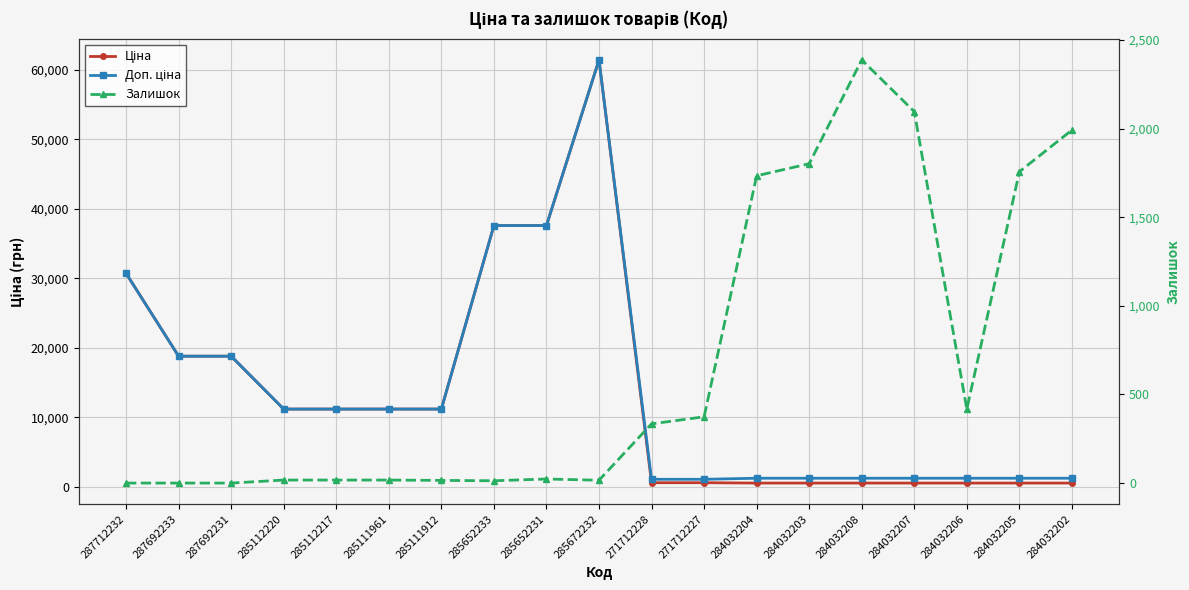

True or false: Ціна and Доп. ціна intersect in this chart.

False